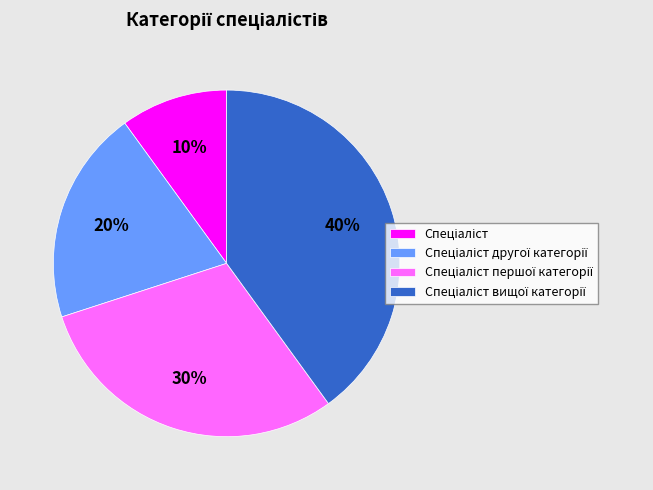

How many segments does this pie chart have?

4